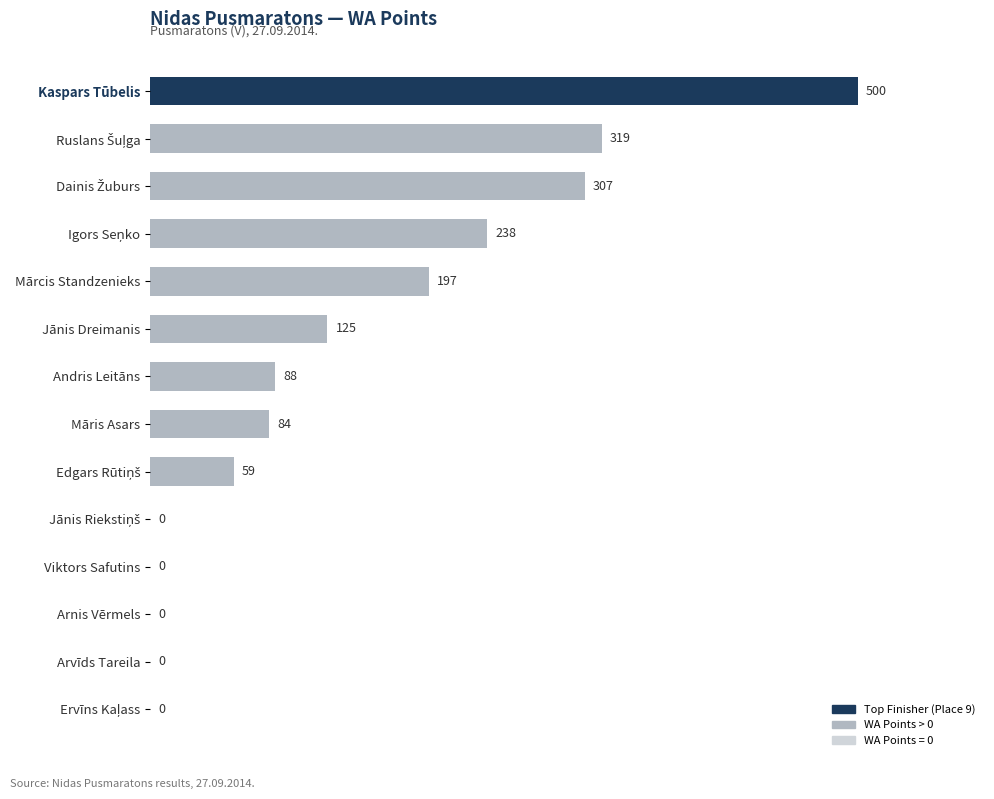

Which label corresponds to the largest value in the chart?

Kaspars Tūbelis